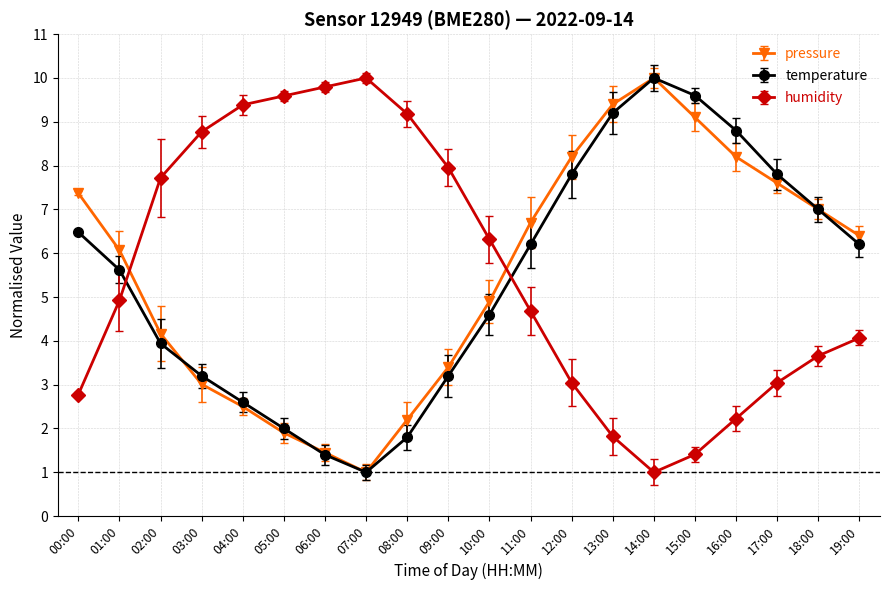

What is the spread (max minus min) of values at 08:00?

7.4